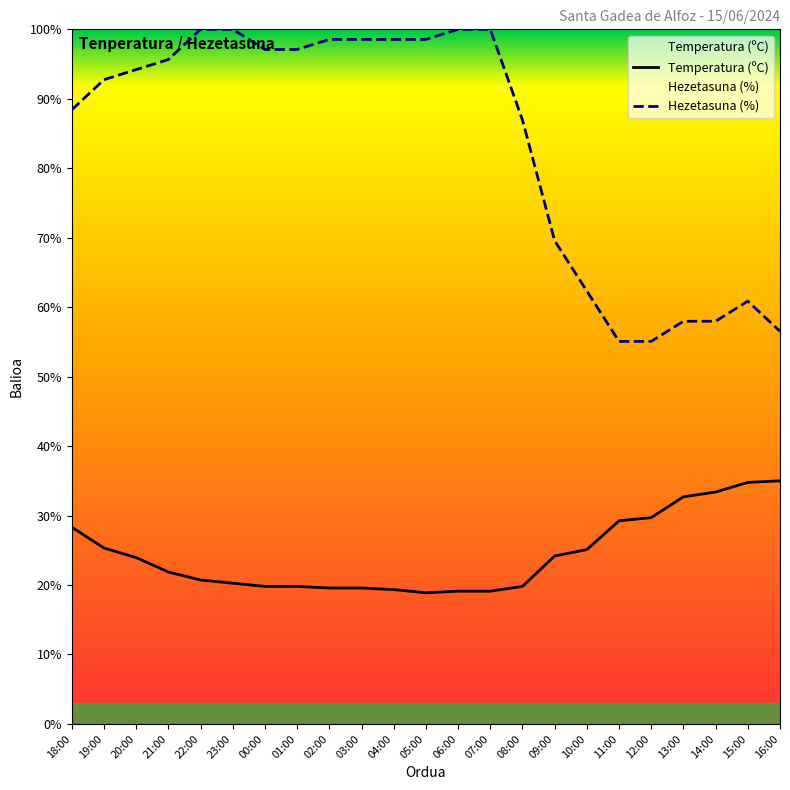

Reading right to left, transcribe all the data shown in this chart.

Temperatura (ºC): 35.0	34.8	33.4	32.7	29.7	29.2	25.1	24.2	19.8	19.1	19.1	18.9	19.3	19.6	19.6	19.8	19.8	20.3	20.7	21.9	23.9	25.3	28.3
Hezetasuna (%): 56.5	60.9	58.0	58.0	55.1	55.1	62.3	69.6	87.0	100.0	100.0	98.6	98.6	98.6	98.6	97.1	97.1	100.0	100.0	95.7	94.2	92.8	88.4